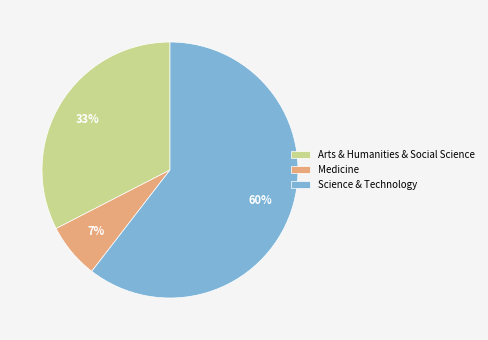

Which slice is the largest?

Science & Technology